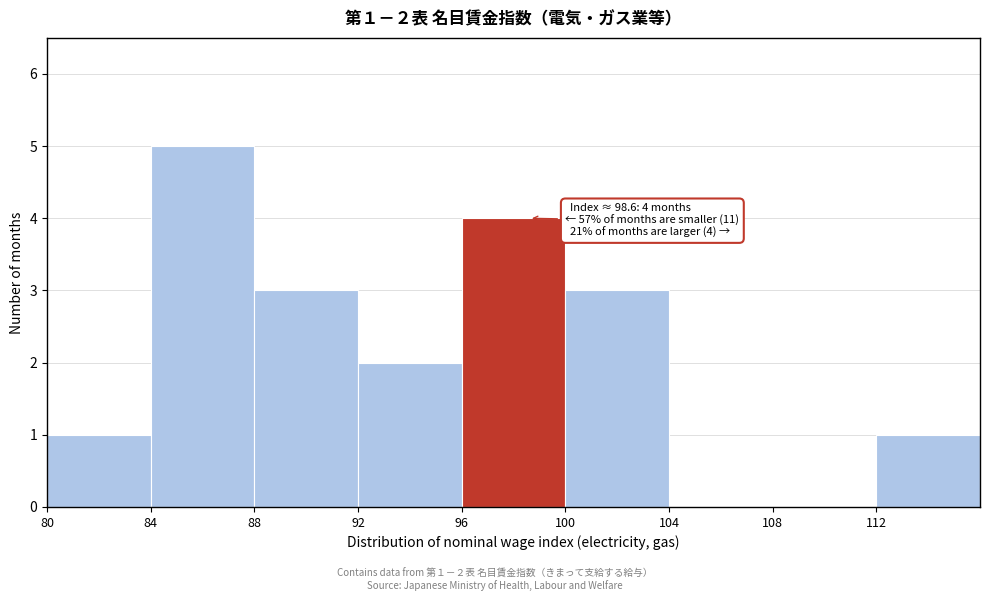

Which range on the x-axis has the tallest bar?

84 to 88